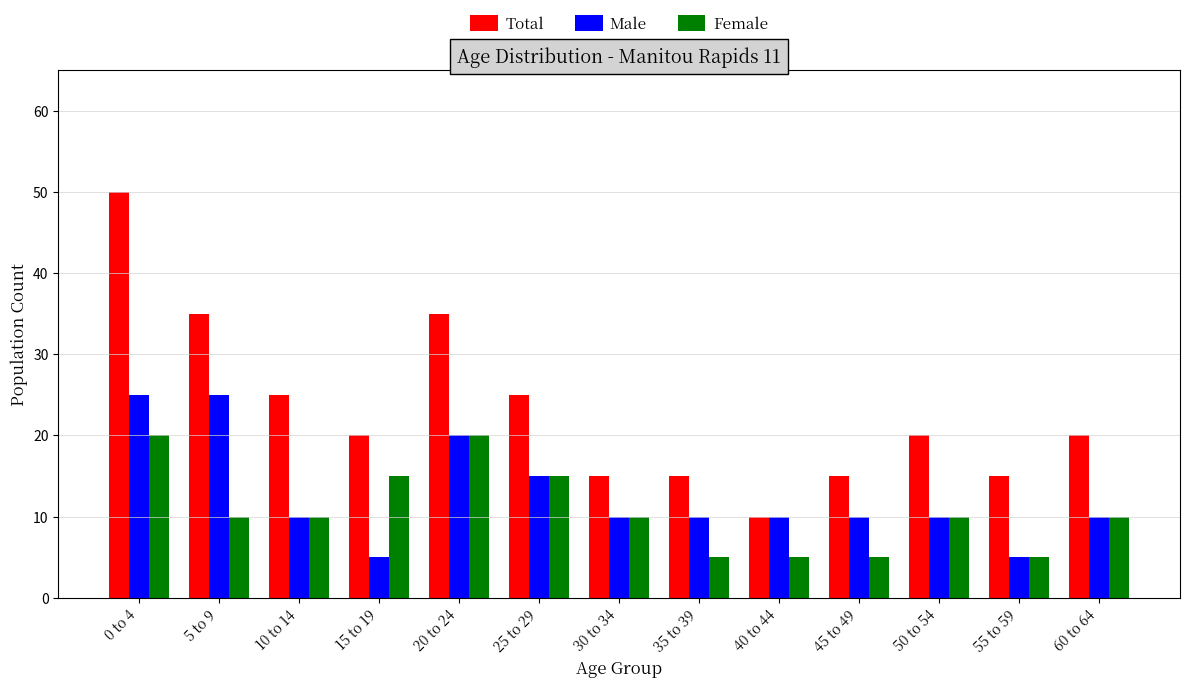

How many categories are shown in the chart?

13